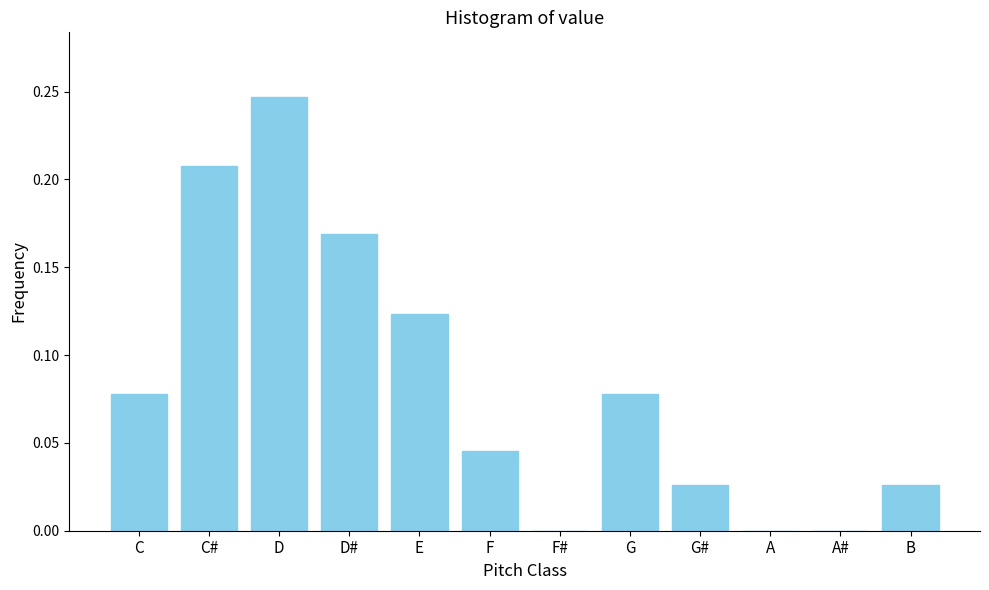

At which category does the chart reach its peak across all series?

D